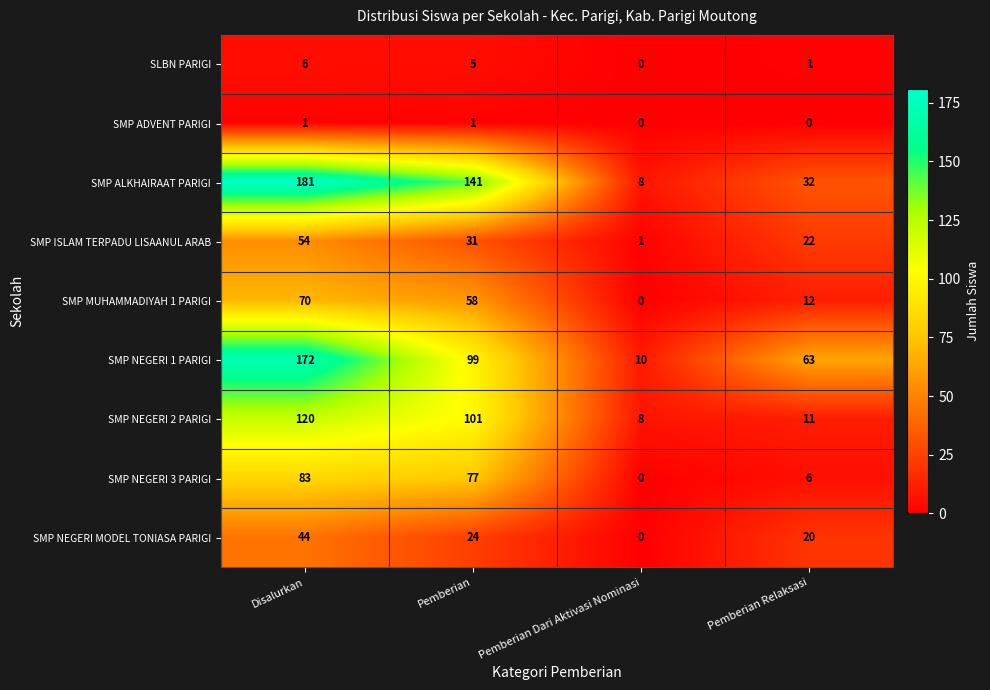

Which series changed the most between Pemberian Dari Aktivasi Nominasi and Pemberian Relaksasi?

SMP NEGERI 1 PARIGI